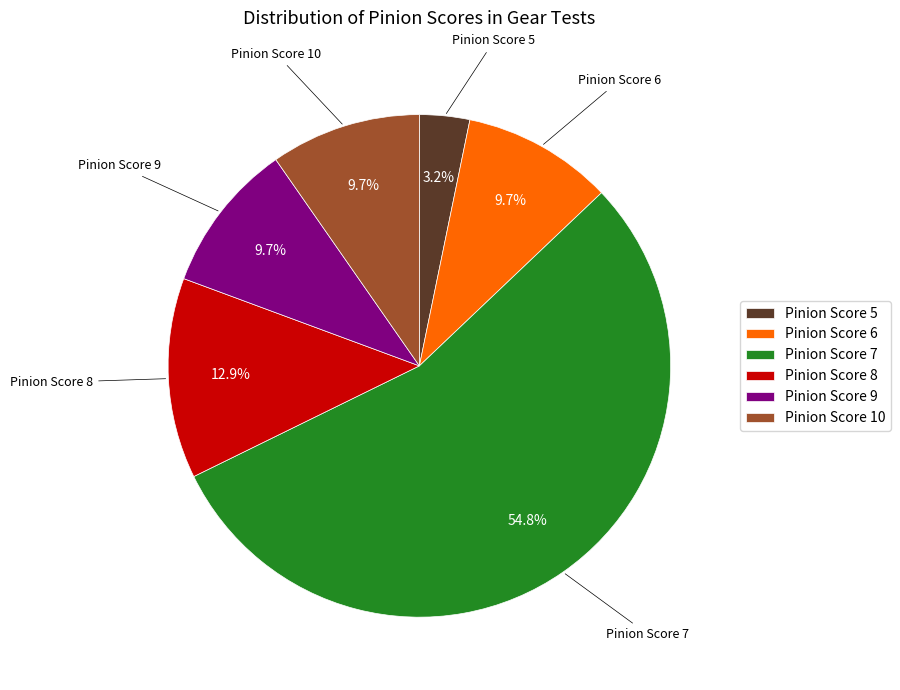

Approximately how many times larger is the value at Pinion Score 10 compared to Pinion Score 9?

1.0